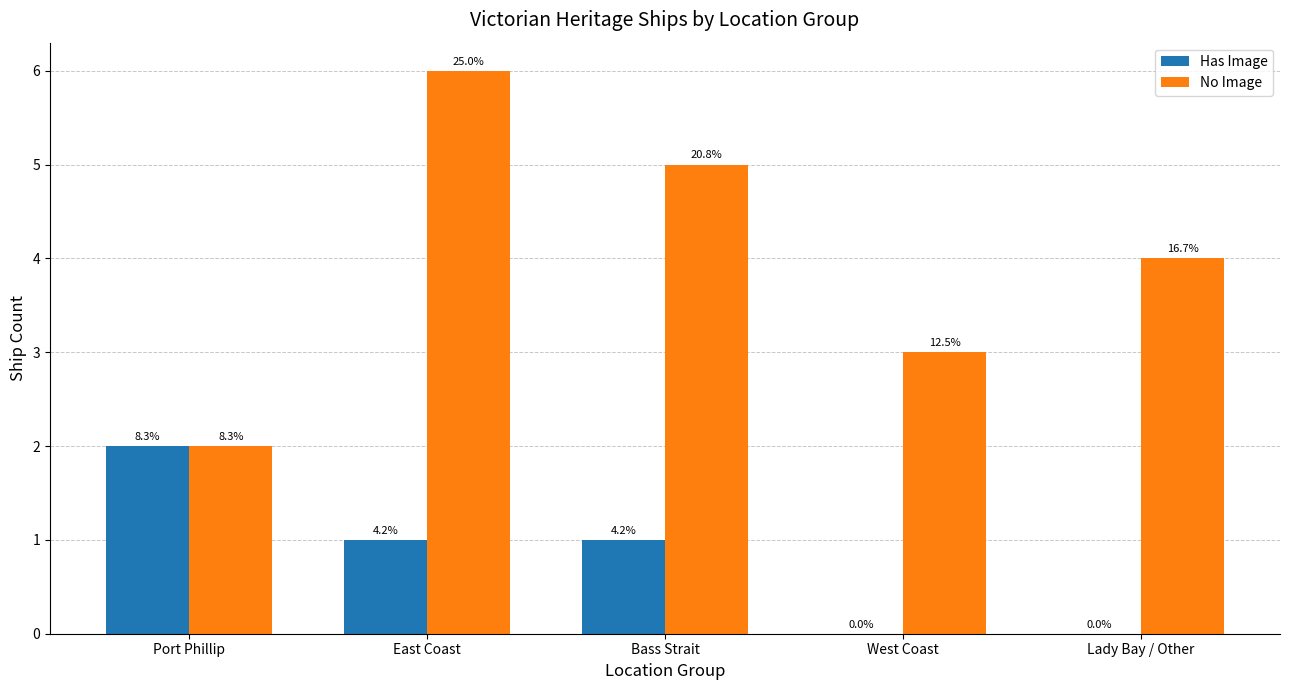

At which label does Has Image reach its peak?

Port Phillip